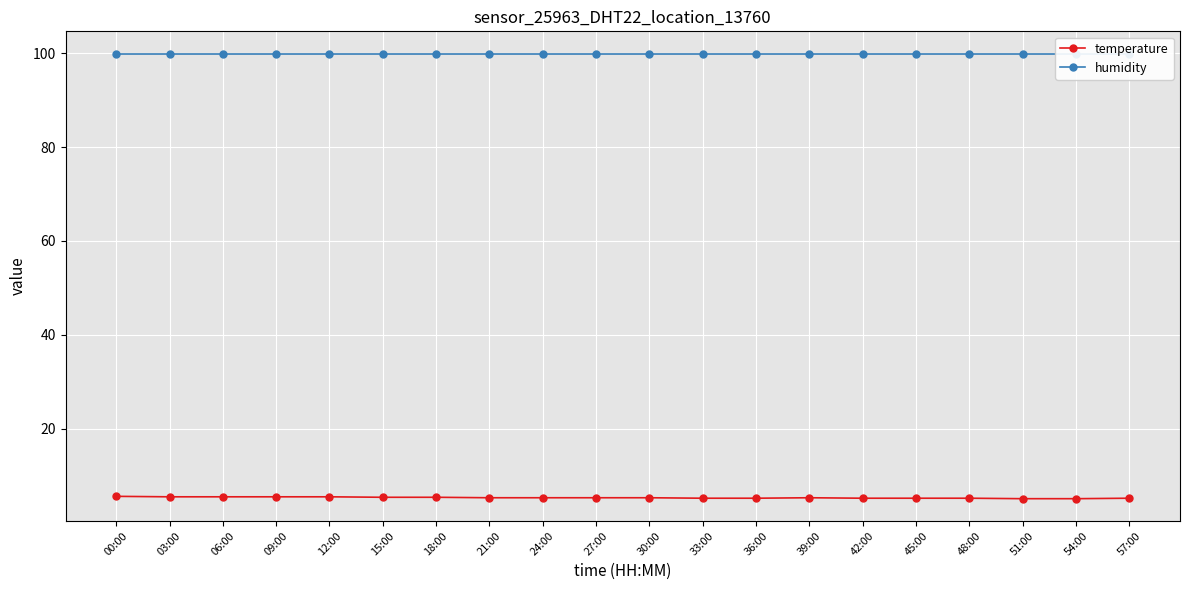

True or false: temperature has more than 1 interior local peaks.

False